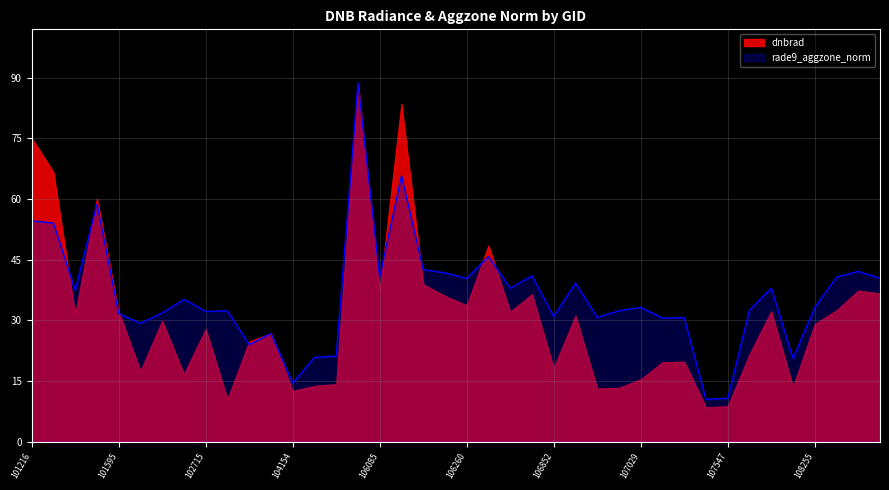

How many points are higher than both their immediate neighbors (excluding endpoints)?

13